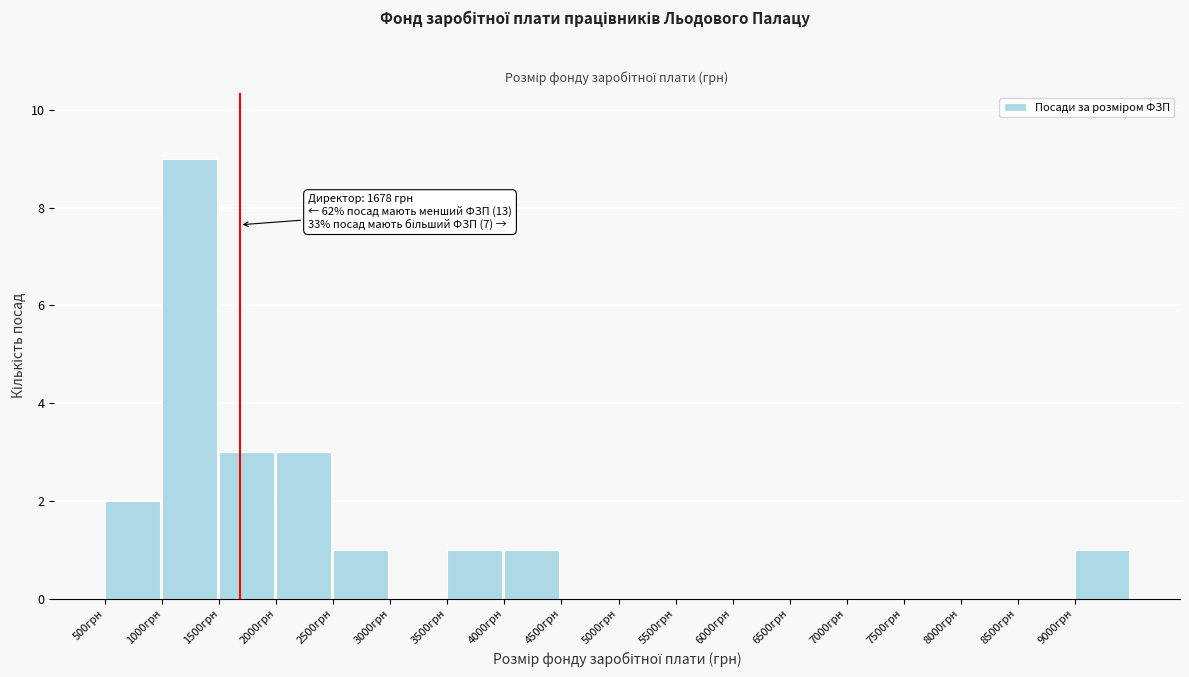

Which range on the x-axis has the tallest bar?

1000 to 1500